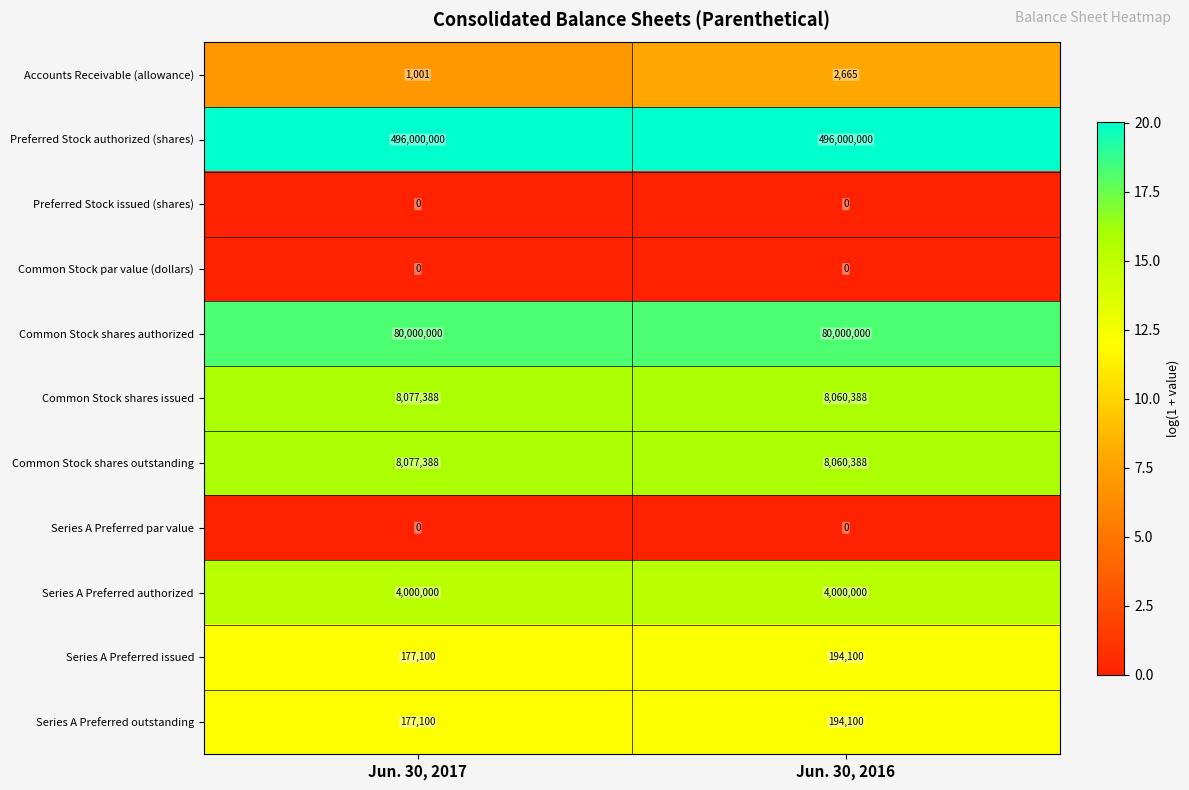

Rank the categories by Series A Preferred issued value from highest to lowest.

Jun. 30, 2016, Jun. 30, 2017